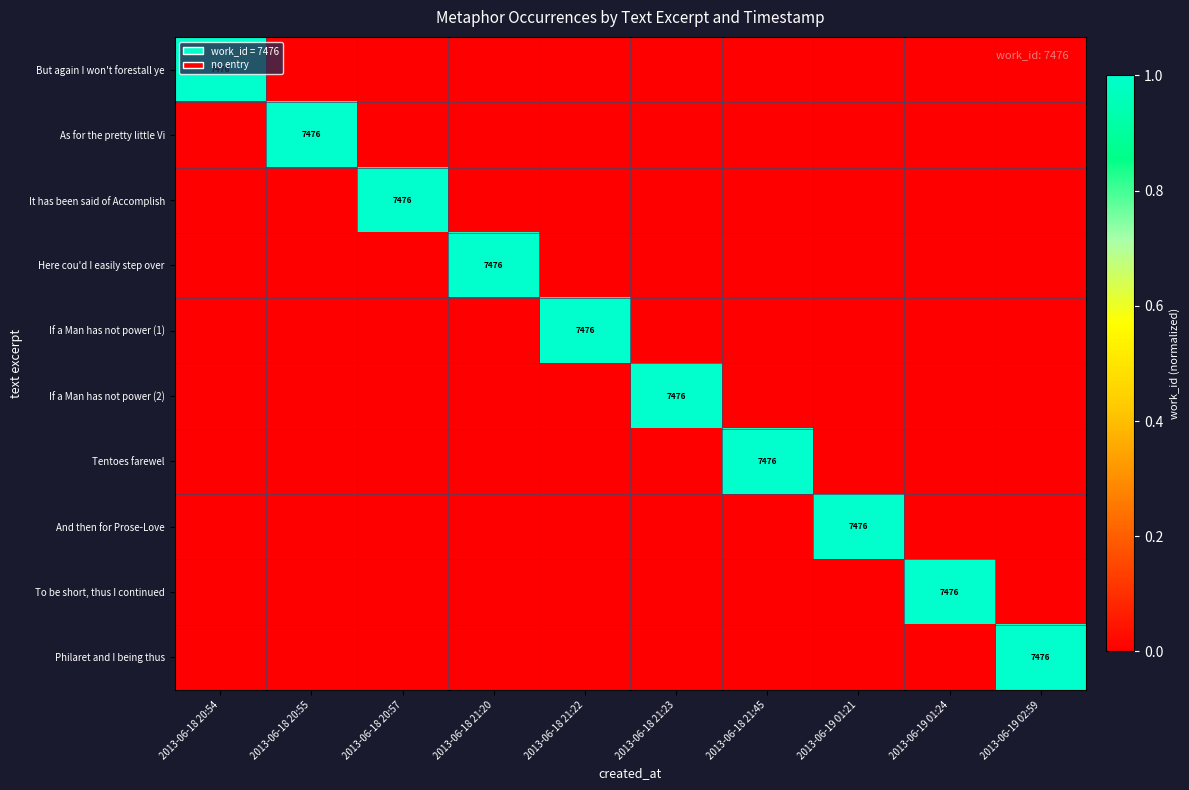

The value of Philaret and I being thus at 2013-06-19 02:59 is 7476. True or false?

True